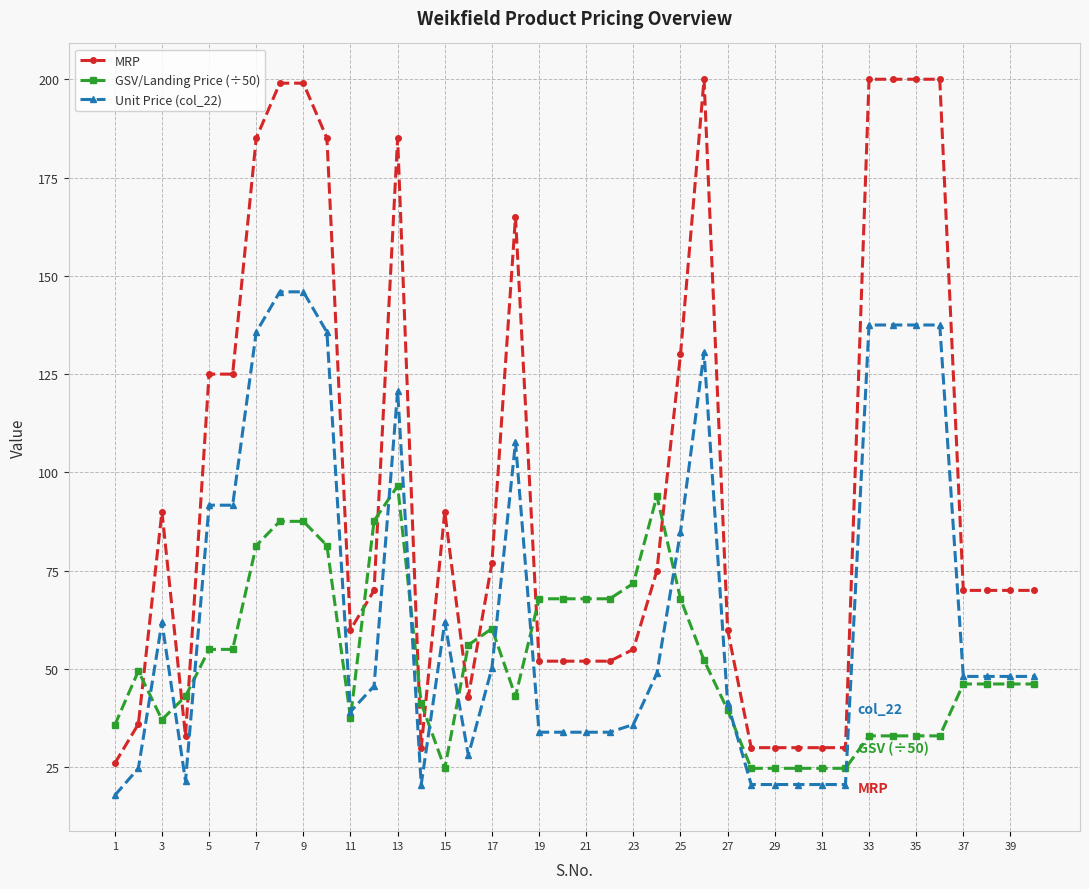

Which series has the largest range (max minus min)?

MRP